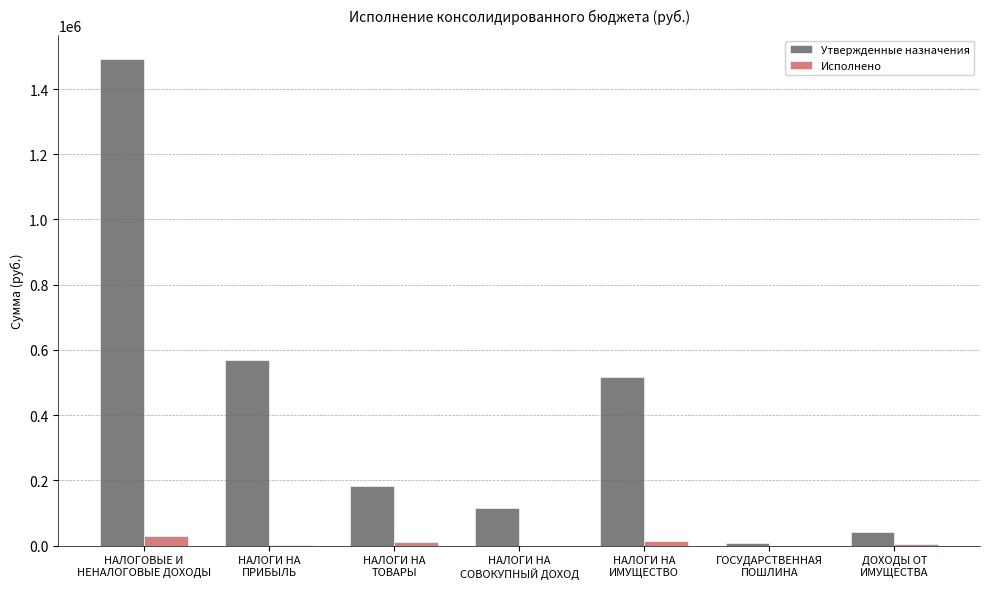

Between НАЛОГИ НА
ТОВАРЫ and ДОХОДЫ ОТ
ИМУЩЕСТВА, which series saw the biggest shift?

Утвержденные назначения